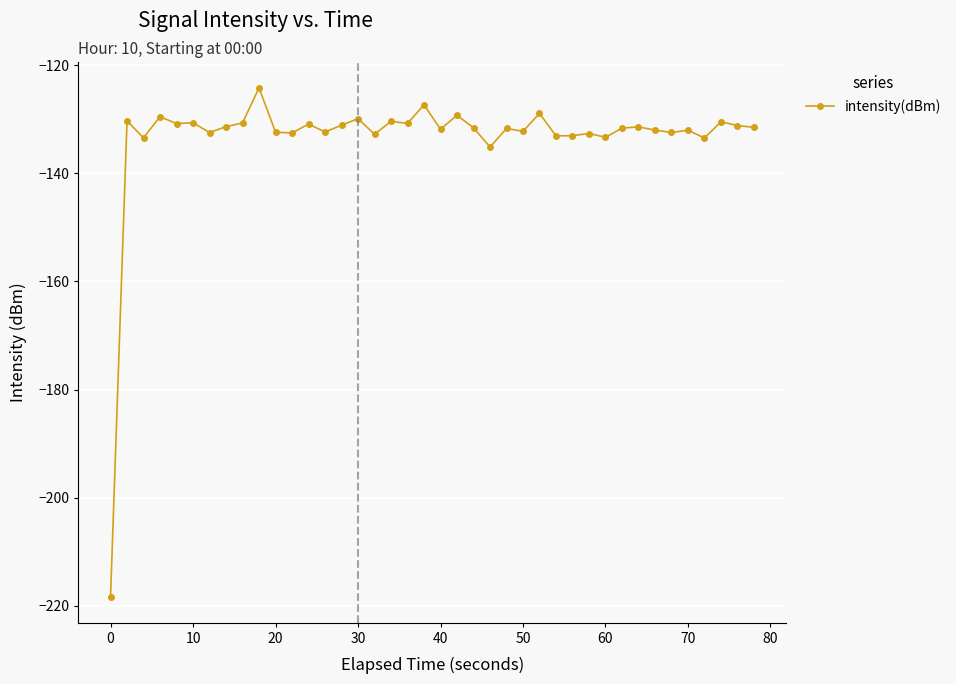

What is the value of the 22nd point from the left?

-129.3